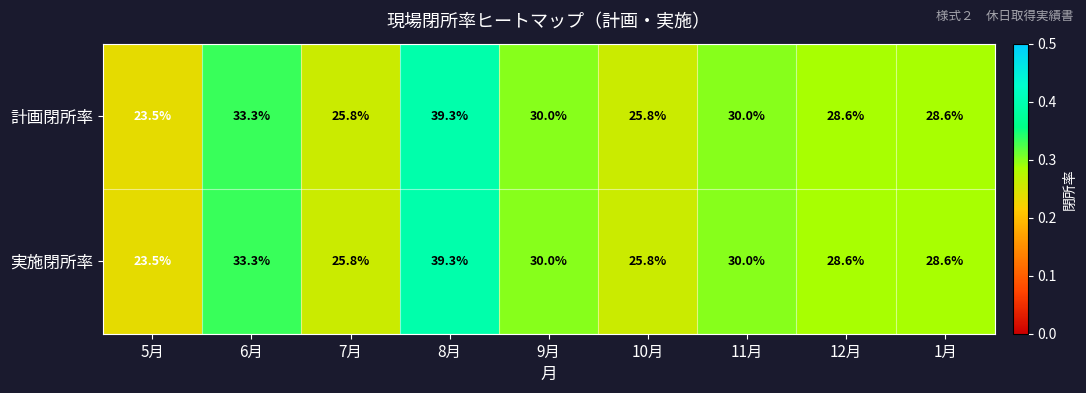

Where does the 計画閉所率 series first go above 28?

6月